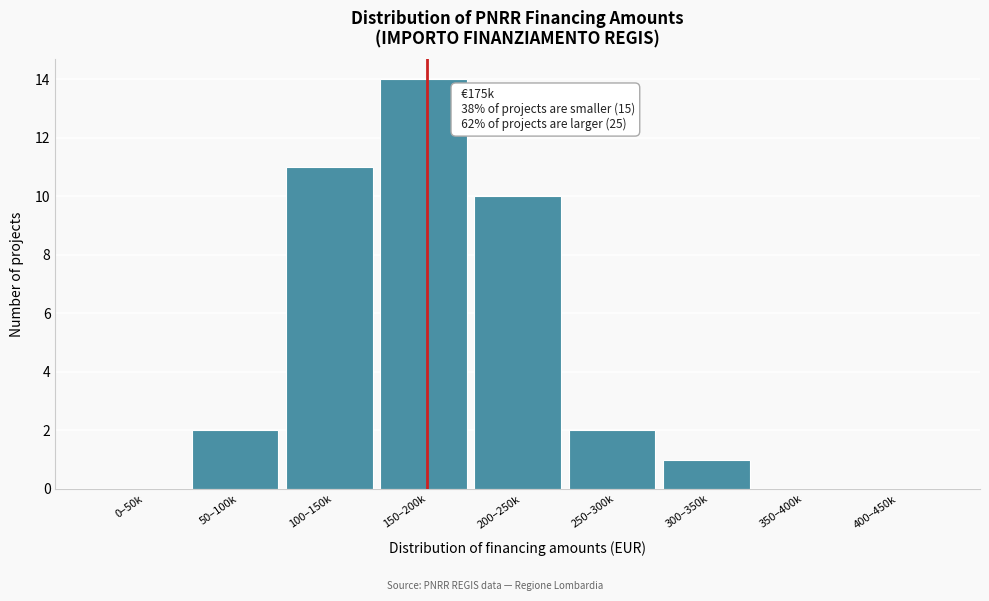

Reading left to right, what are all the values shown in this chart?

0–50k=0	50–100k=2	100–150k=11	150–200k=14	200–250k=10	250–300k=2	300–350k=1	350–400k=0	400–450k=0